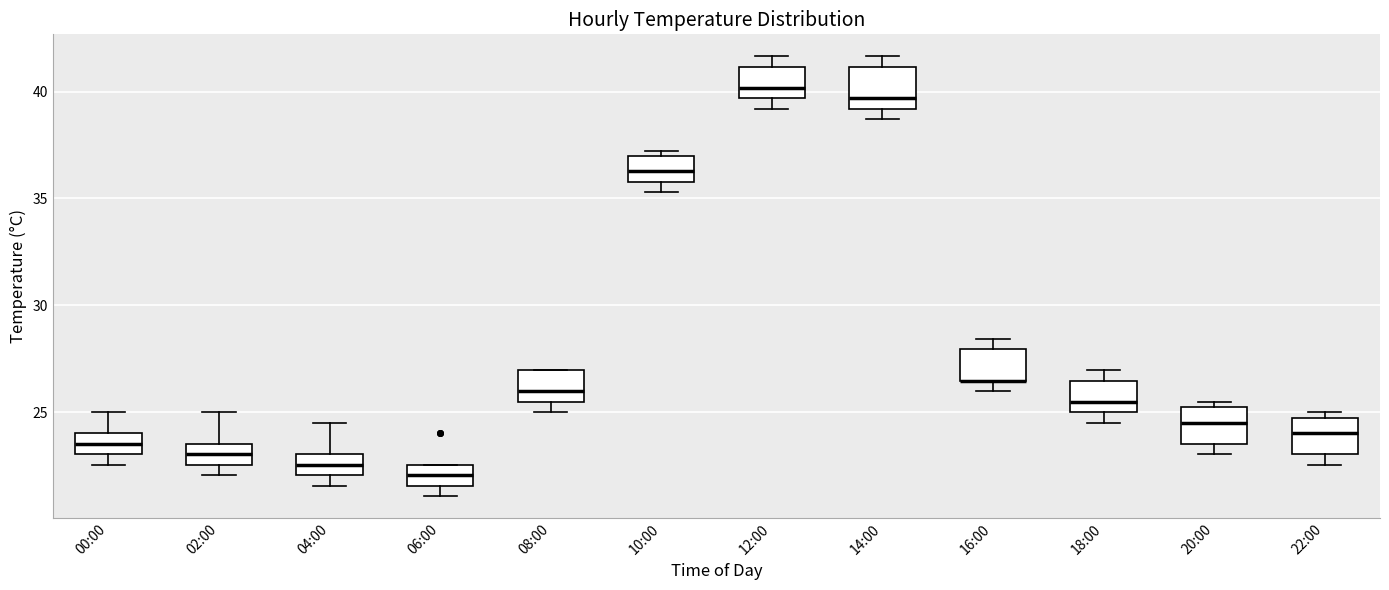

Where is the lower edge of the box for 16:00 on the y-axis? The values are not printed on the chart, so give them approximately, as read against the axis.

26.5